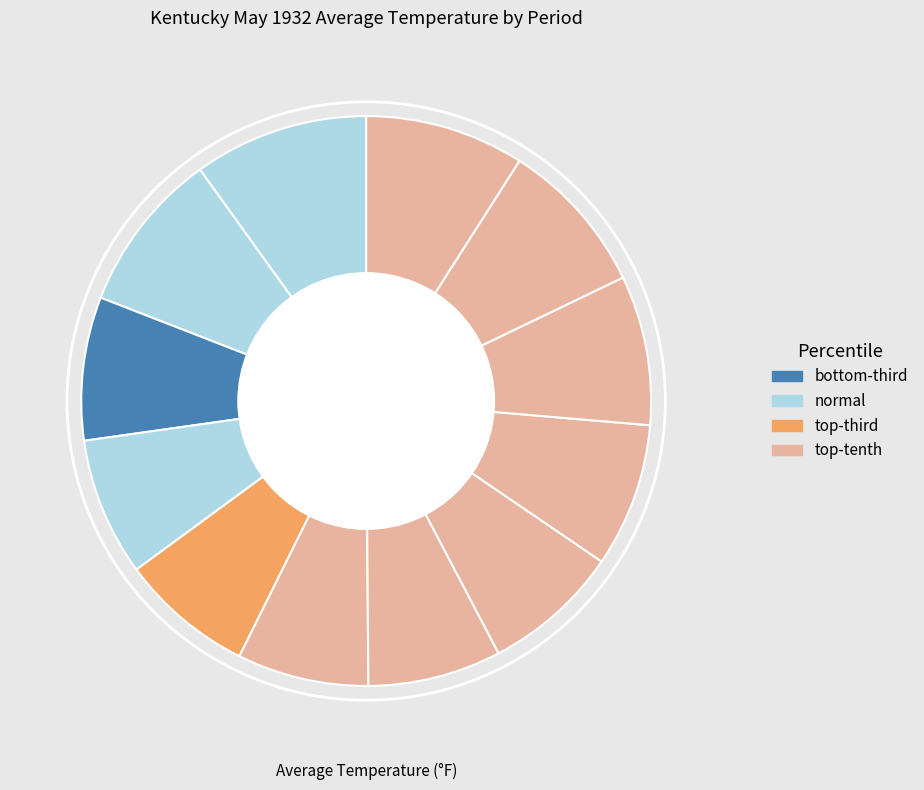

How many segments does this pie chart have?

12